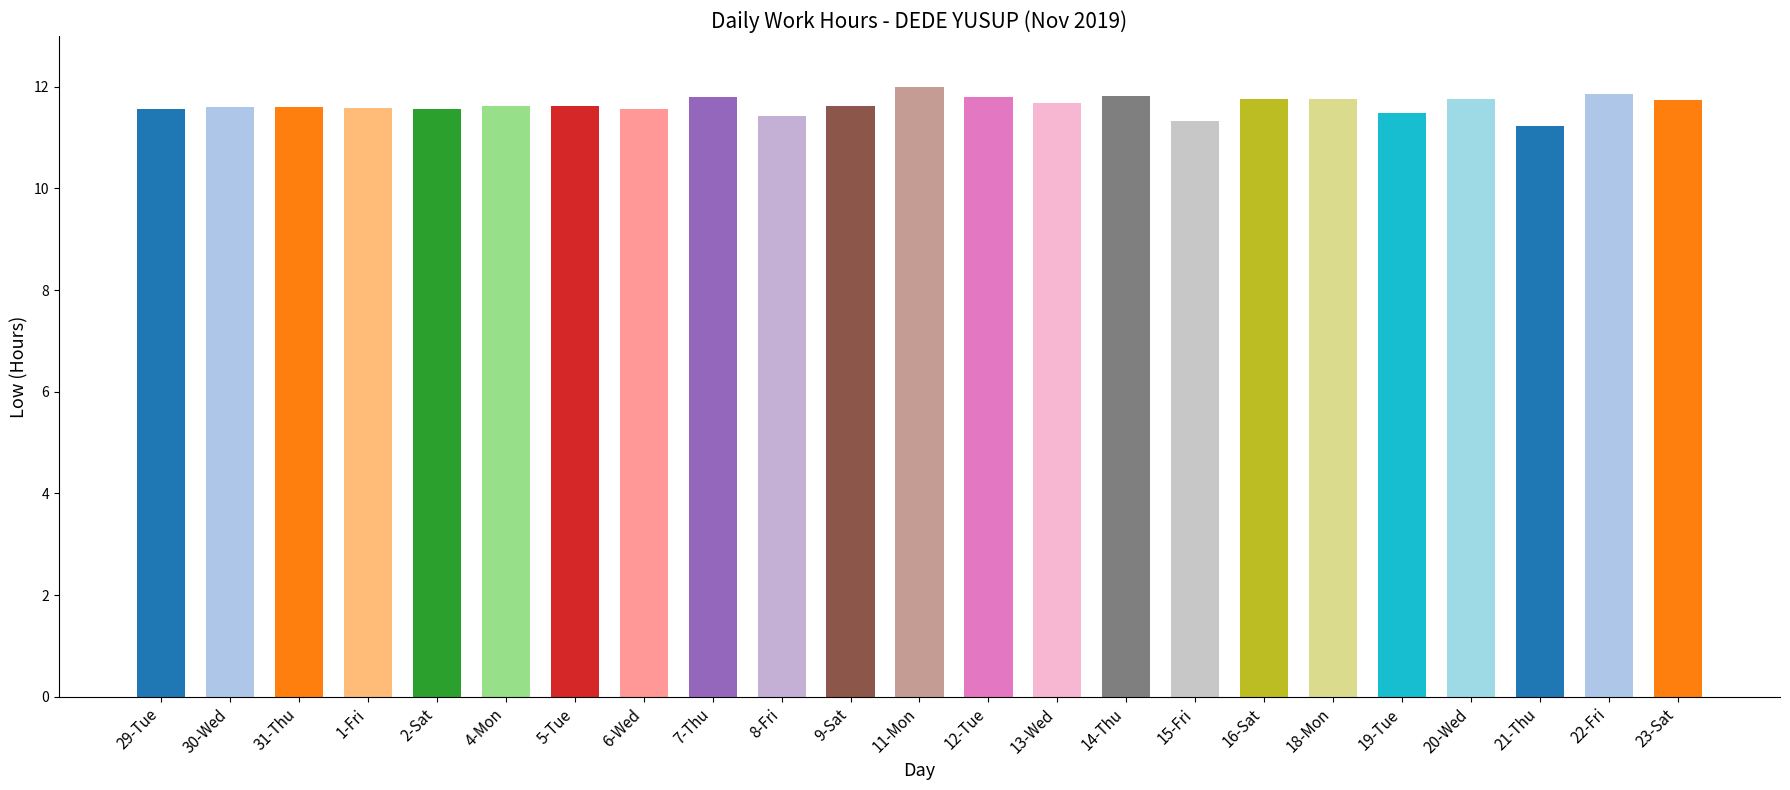

What is the minimum value shown in the chart?

11.2